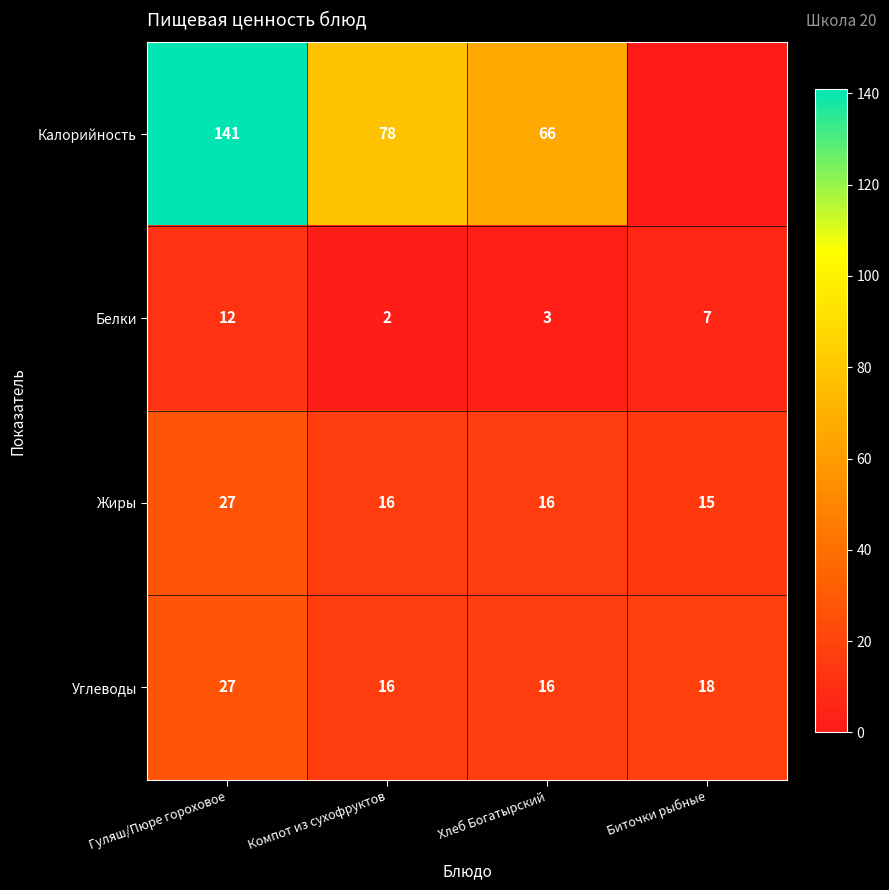

At which label does Жиры reach its minimum?

Биточки рыбные